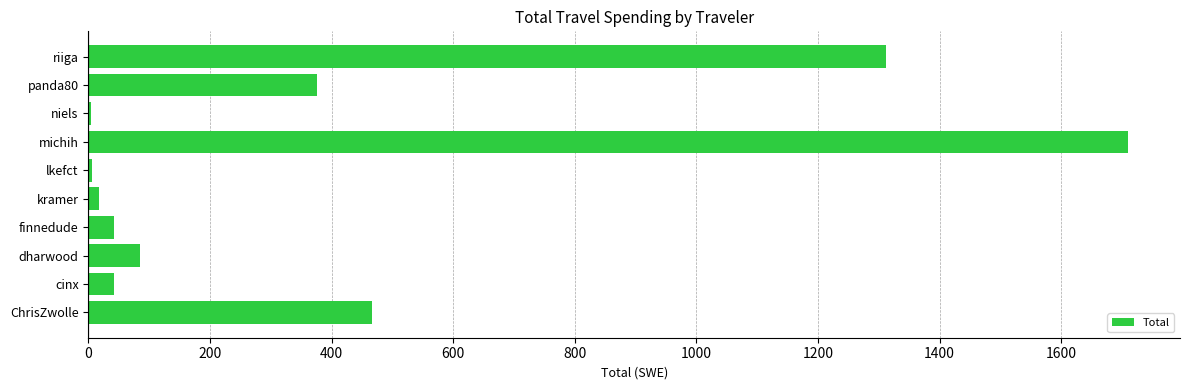

The chart shows a value of 84.7 at dharwood. True or false?

True